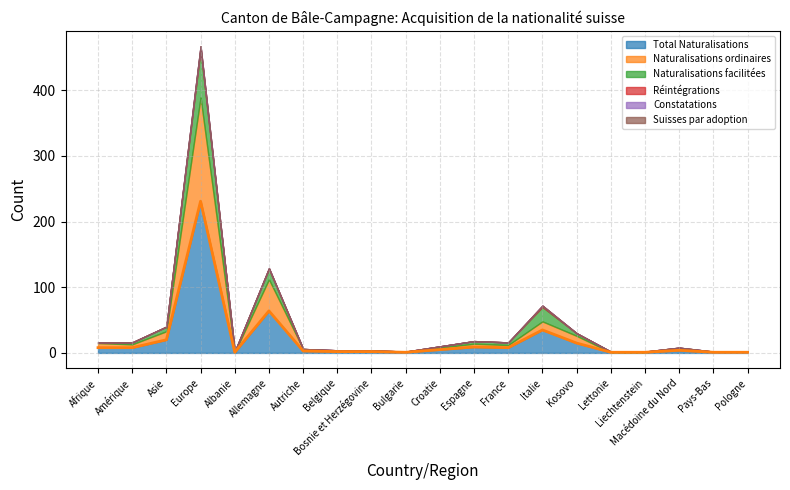

Reading left to right, extract all data points from this chart.

Total Naturalisations: Afrique=8	Amérique=8	Asie=20	Europe=231	Albanie=1	Allemagne=64	Autriche=3	Belgique=2	Bosnie et Herzégovine=2	Bulgarie=1	Croatie=5	Espagne=9	France=8	Italie=35	Kosovo=15	Lettonie=1	Liechtenstein=1	Macédoine du Nord=4	Pays-Bas=1	Pologne=1
Naturalisations ordinaires: Afrique=7	Amérique=5	Asie=13	Europe=158	Albanie=0	Allemagne=48	Autriche=3	Belgique=1	Bosnie et Herzégovine=1	Bulgarie=1	Croatie=3	Espagne=5	France=4	Italie=13	Kosovo=11	Lettonie=0	Liechtenstein=0	Macédoine du Nord=2	Pays-Bas=1	Pologne=1
Naturalisations facilitées: Afrique=1	Amérique=3	Asie=7	Europe=73	Albanie=1	Allemagne=16	Autriche=0	Belgique=1	Bosnie et Herzégovine=1	Bulgarie=0	Croatie=2	Espagne=4	France=4	Italie=22	Kosovo=4	Lettonie=1	Liechtenstein=1	Macédoine du Nord=2	Pays-Bas=0	Pologne=0
Réintégrations: Afrique=0	Amérique=0	Asie=0	Europe=4	Albanie=0	Allemagne=1	Autriche=0	Belgique=0	Bosnie et Herzégovine=0	Bulgarie=0	Croatie=0	Espagne=0	France=0	Italie=2	Kosovo=0	Lettonie=0	Liechtenstein=0	Macédoine du Nord=0	Pays-Bas=0	Pologne=0
Constatations: Afrique=0	Amérique=0	Asie=0	Europe=1	Albanie=0	Allemagne=0	Autriche=0	Belgique=0	Bosnie et Herzégovine=0	Bulgarie=0	Croatie=0	Espagne=0	France=0	Italie=0	Kosovo=0	Lettonie=0	Liechtenstein=0	Macédoine du Nord=0	Pays-Bas=0	Pologne=0
Suisses par adoption: Afrique=0	Amérique=0	Asie=0	Europe=0	Albanie=0	Allemagne=0	Autriche=0	Belgique=0	Bosnie et Herzégovine=0	Bulgarie=0	Croatie=0	Espagne=0	France=0	Italie=0	Kosovo=0	Lettonie=0	Liechtenstein=0	Macédoine du Nord=0	Pays-Bas=0	Pologne=0